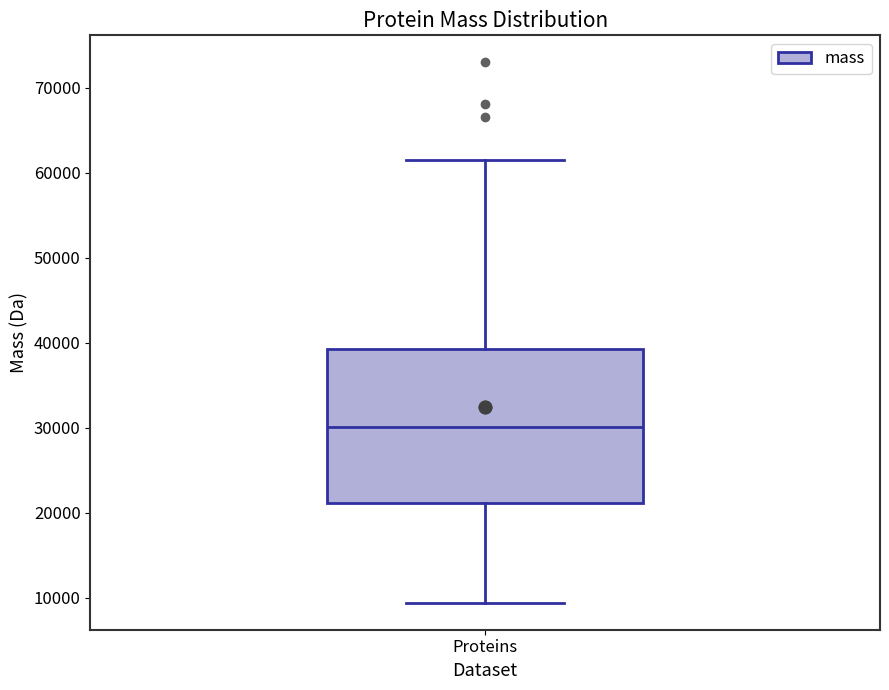

Where is the upper edge of the box for Proteins on the y-axis? The values are not printed on the chart, so give them approximately, as read against the axis.

39000